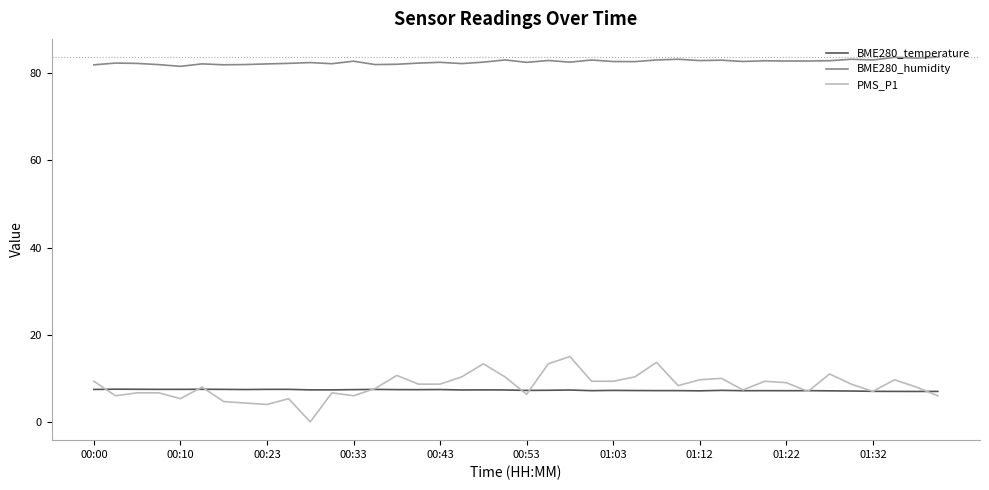

Count the number of data series in this chart.

3